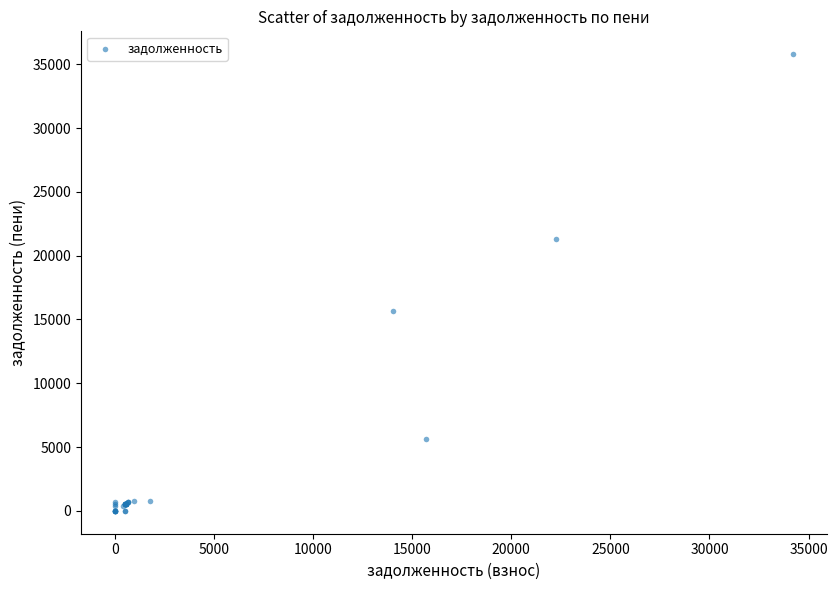

What Y value in the scatter plot is closest to 17897?

15637.0